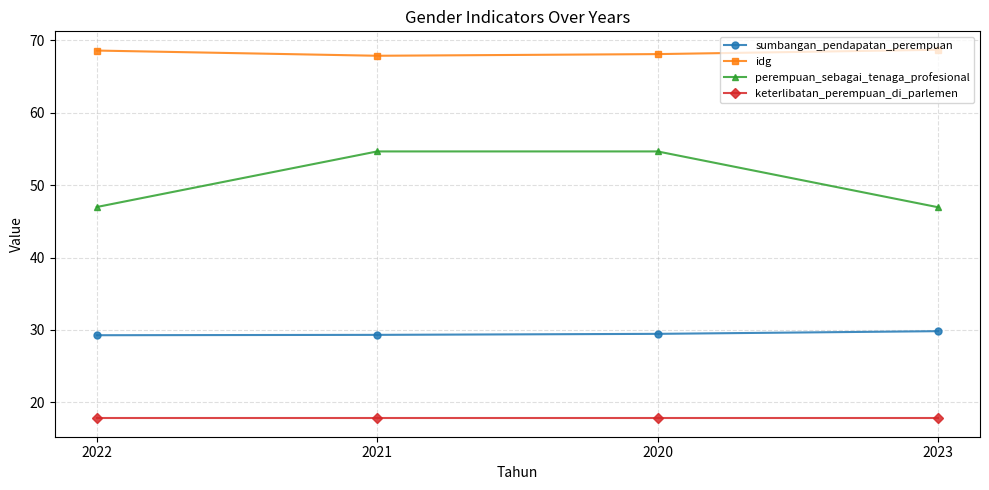

True or false: idg and perempuan_sebagai_tenaga_profesional cross at least once.

False